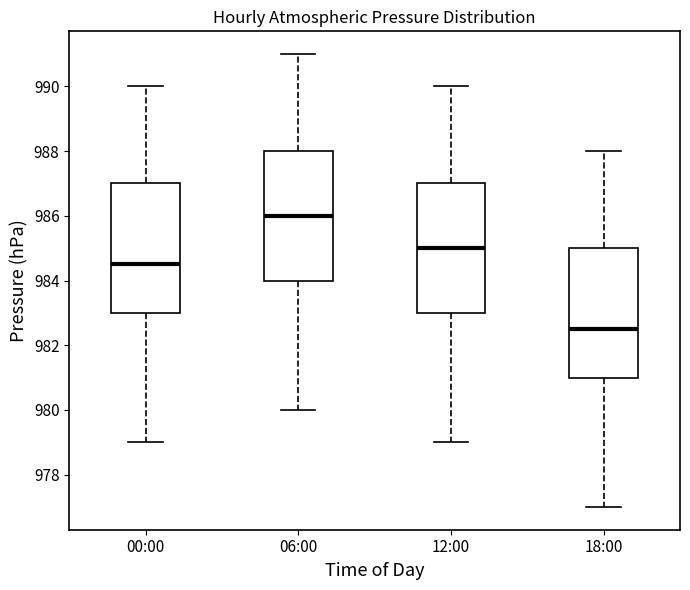

Reading left to right, transcribe this box plot: for each box, give where its median line is, the range the box spans, and where its two whiskers end, as read against the y-axis. The values are not printed on the chart, so give them approximately, as read against the axis.

00:00: median 984.6, box 983.0 to 987.0, whiskers 979.0 to 990.0
06:00: median 986.0, box 984.0 to 988.0, whiskers 980.0 to 991.0
12:00: median 985.0, box 983.0 to 987.0, whiskers 979.0 to 990.0
18:00: median 982.6, box 981.0 to 985.0, whiskers 977.0 to 988.0